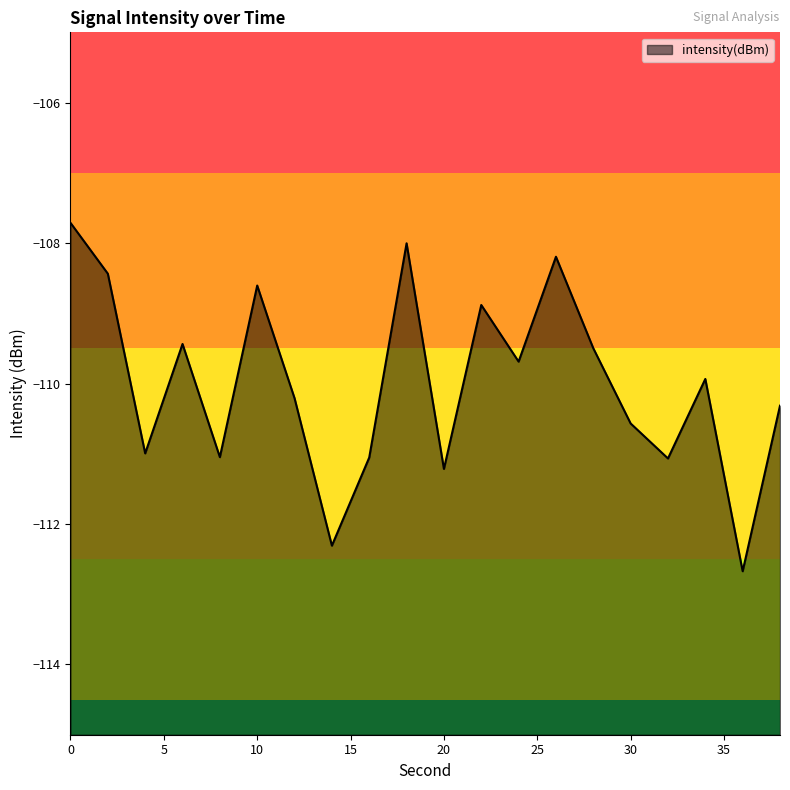

What is the change in value from 16 to 38?

+0.7